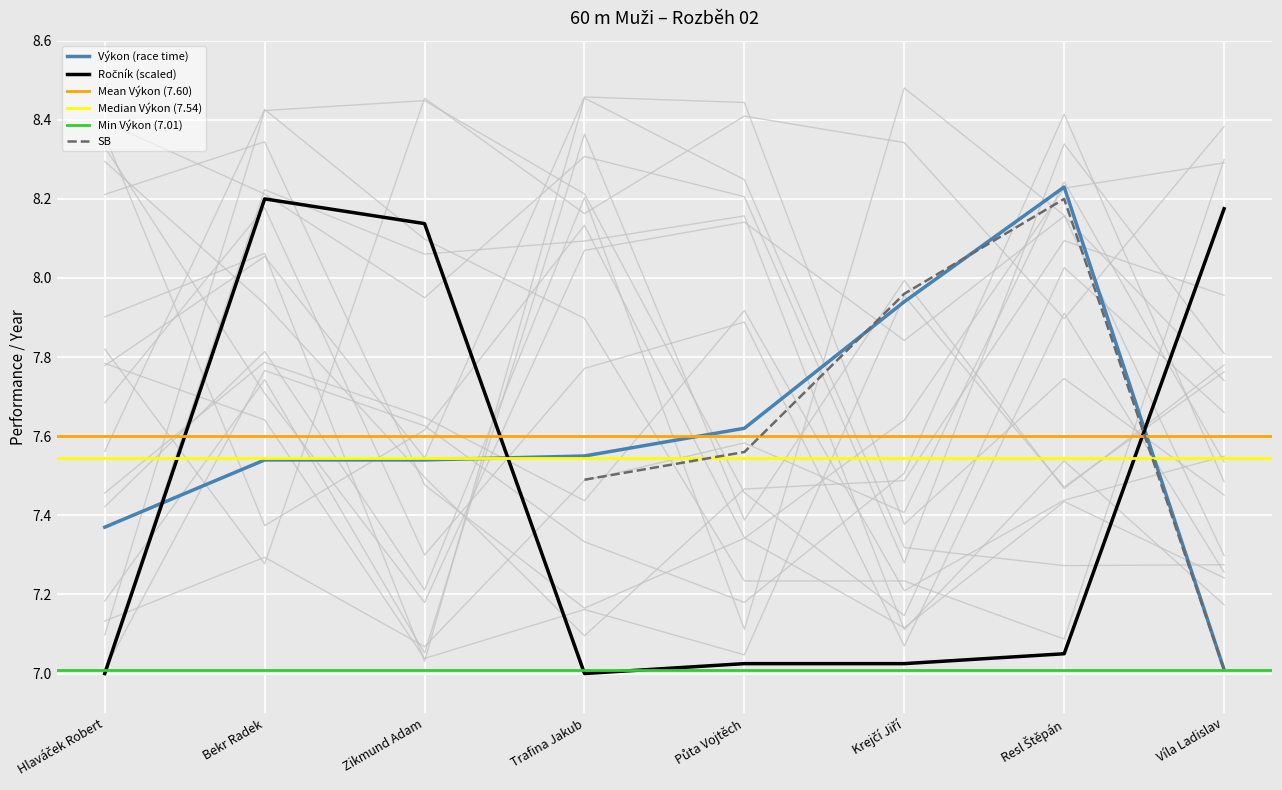

The value of Výkon (race time) at Zikmund Adam is 11.6. True or false?

False